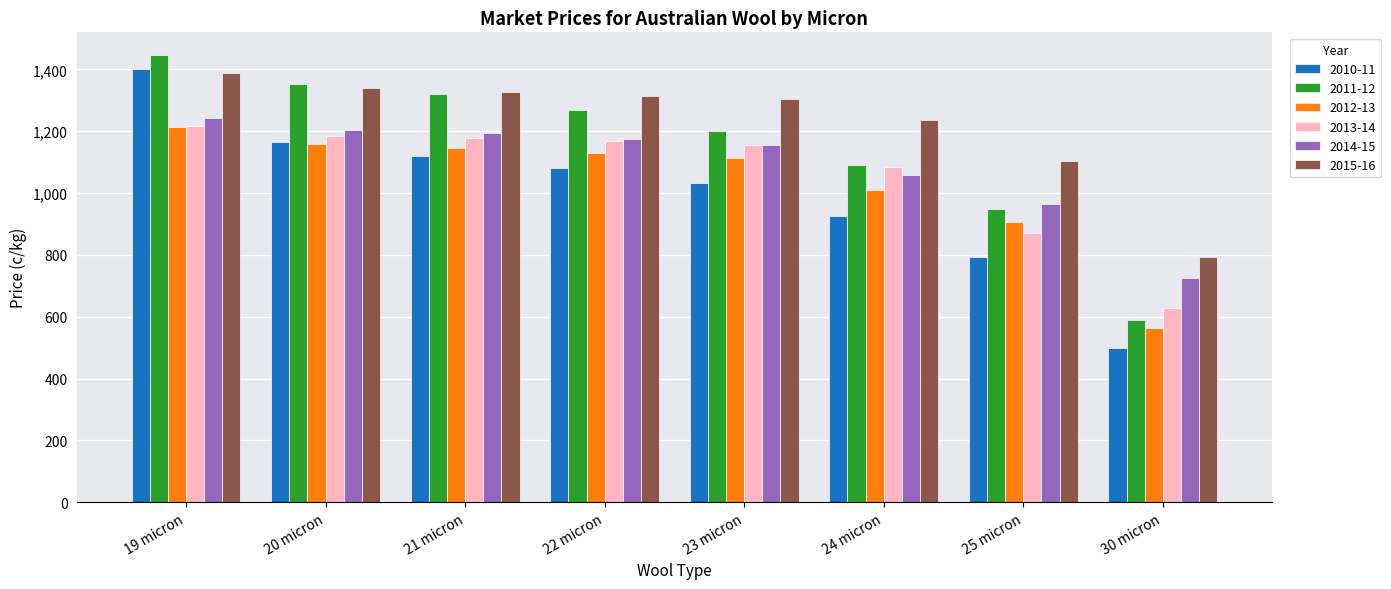

What is the difference between the 2014-15 values at 22 micron and 19 micron?

66.8